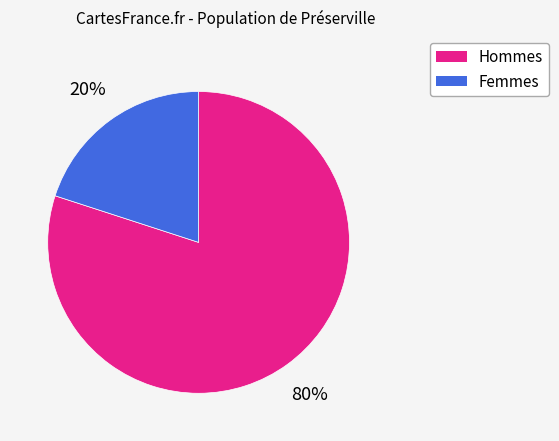

Is there a majority slice in this chart?

Yes